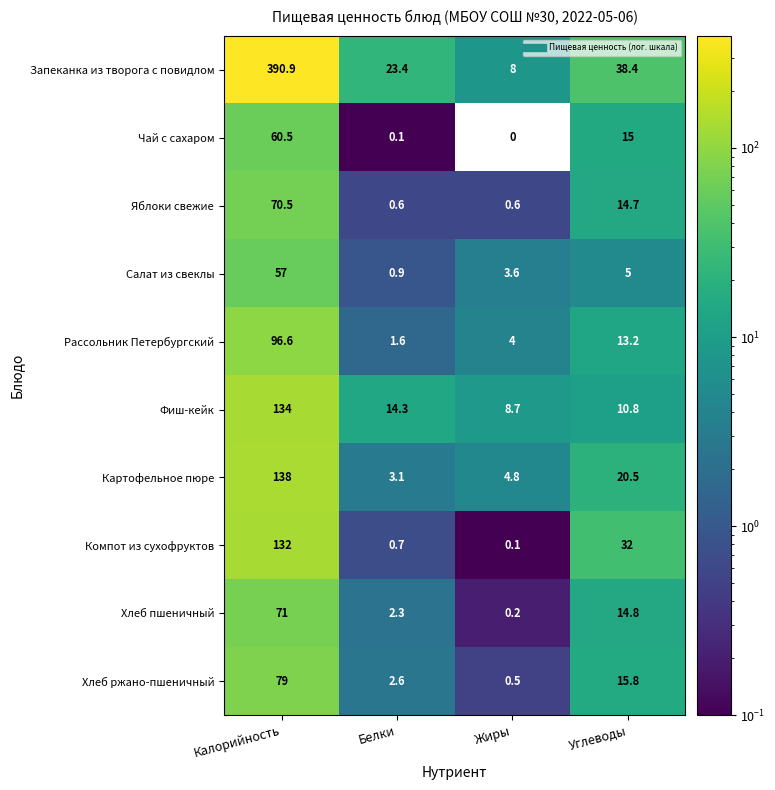

At which category is the sum across all series the highest?

Калорийность